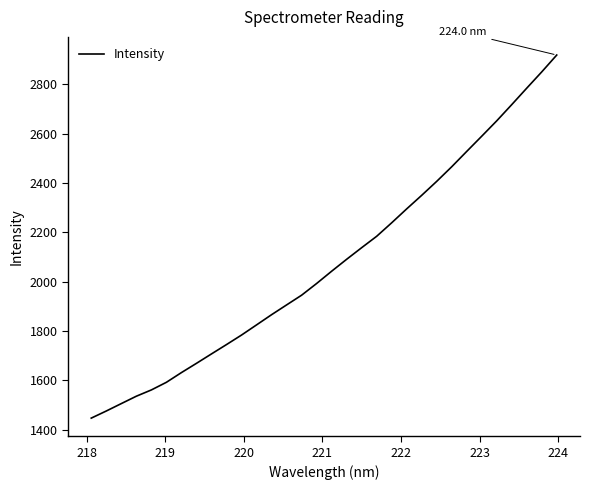

What is the difference between the maximum and minimum values?

1471.7